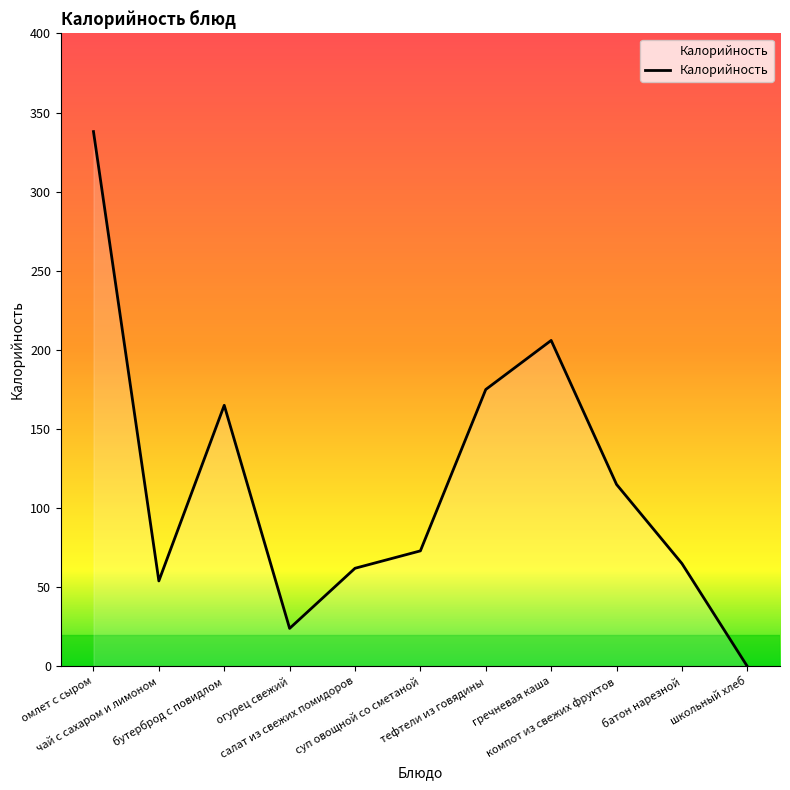

What is the difference between the maximum and second lowest values?

314